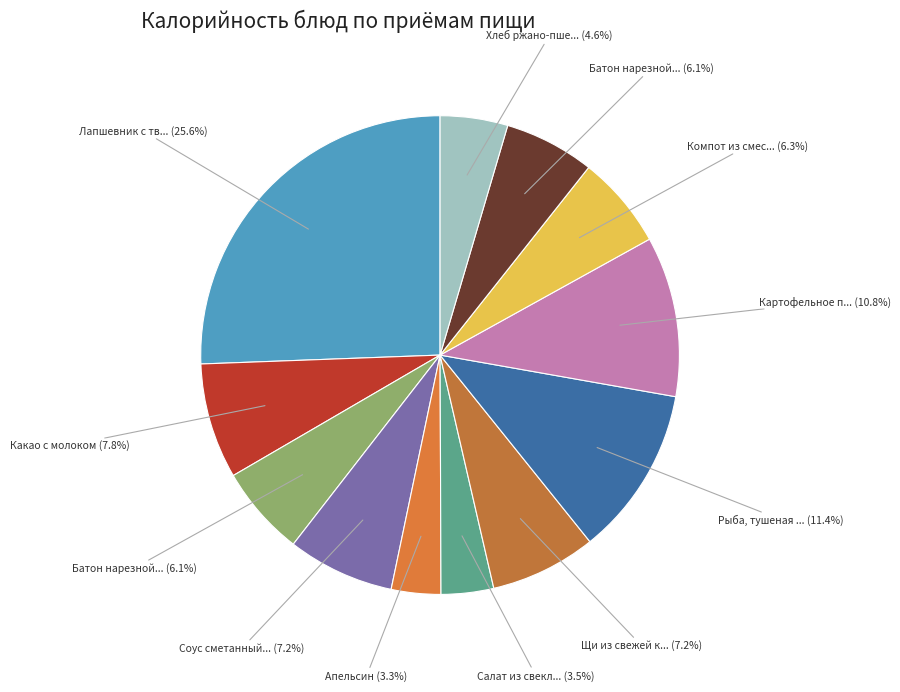

How many slices are in this pie chart?

12